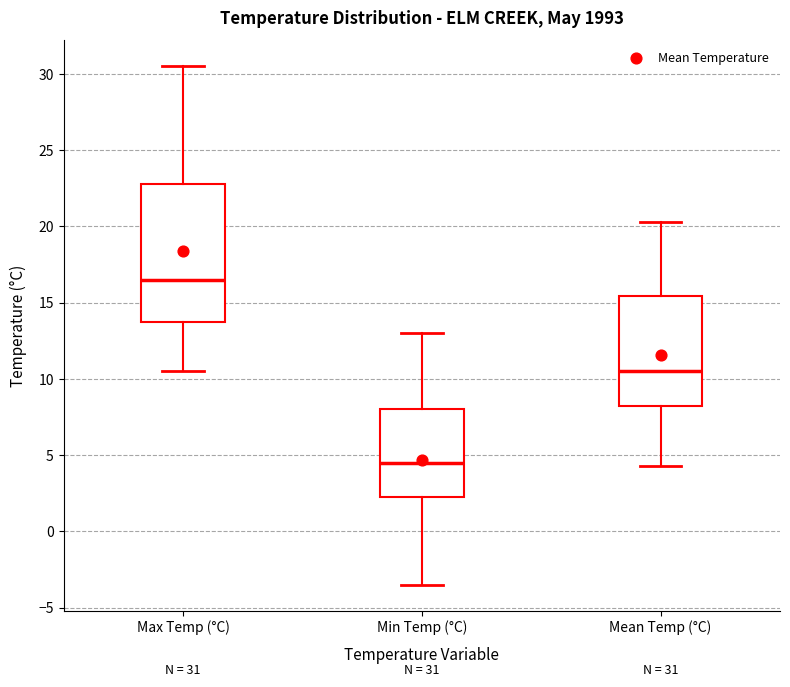

Which box is the tallest, from its lower edge to its upper edge?

Max Temp (°C)